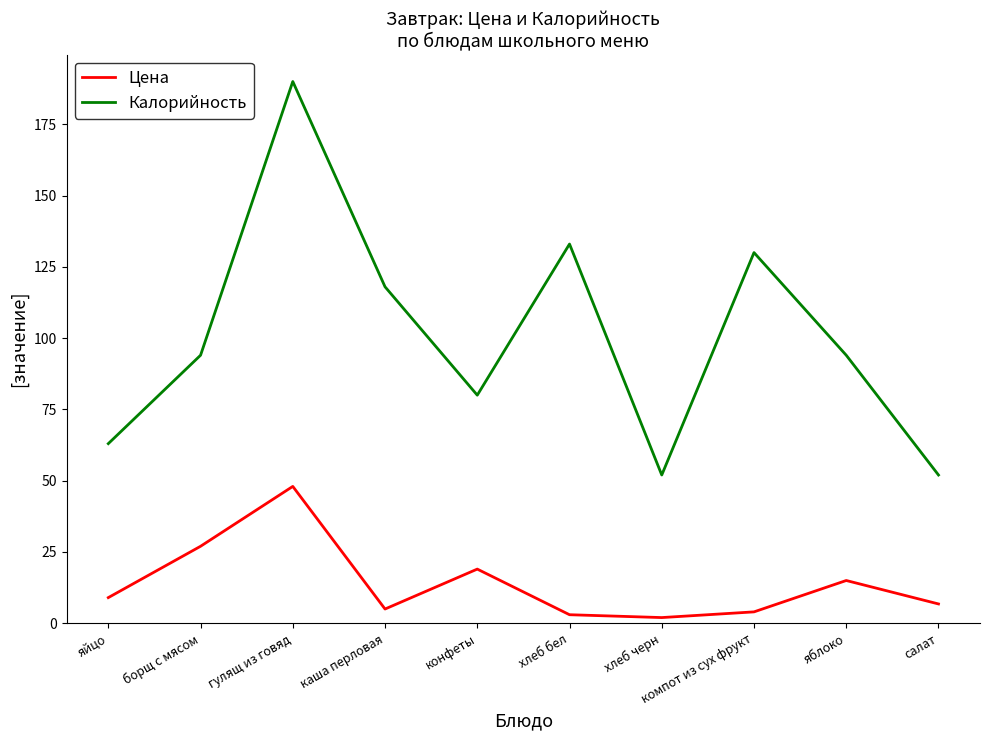

True or false: Калорийность and Цена cross at least once.

False